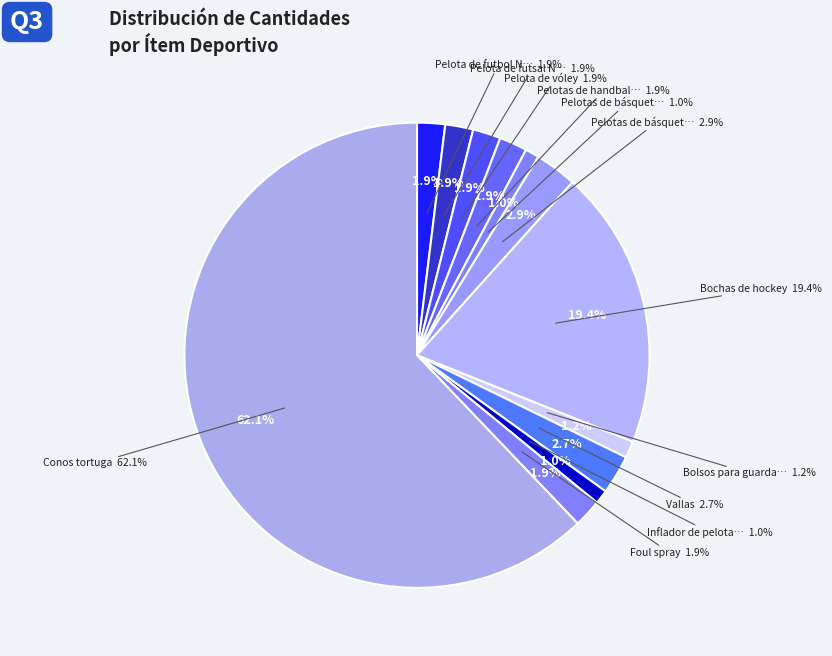

To the nearest percent, what portion does Vallas represent?

3%